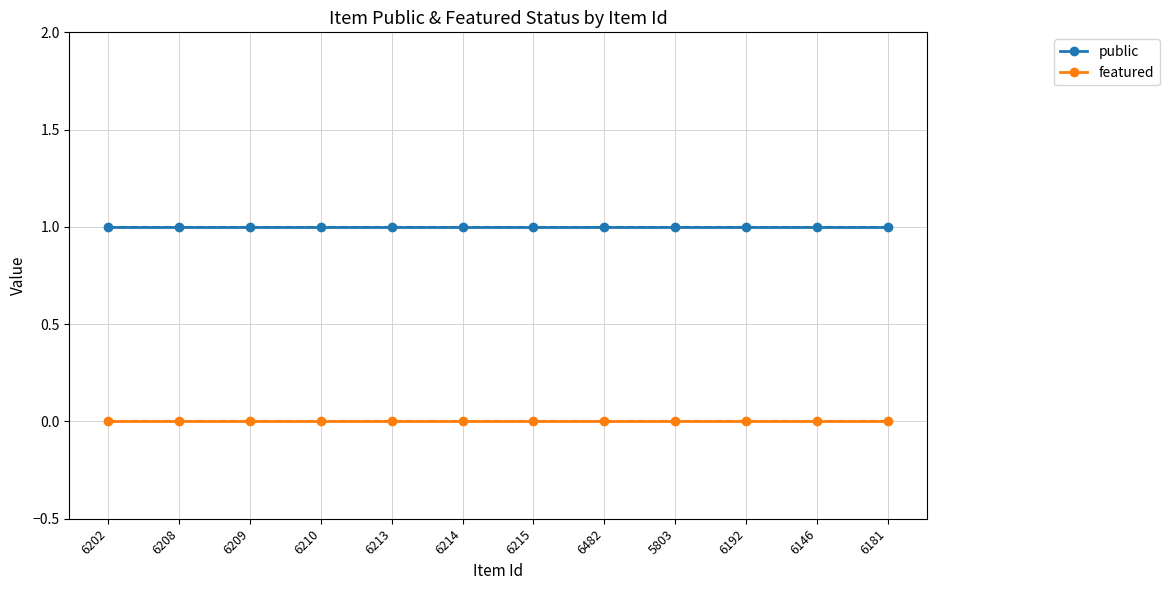

What is the maximum value shown in the chart?

1